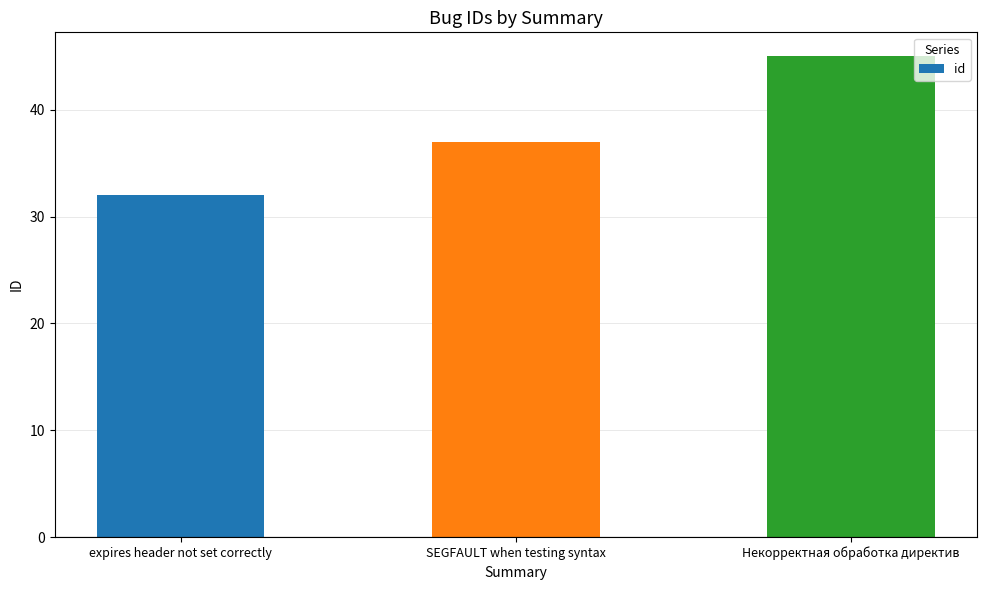

How many bars are there in total?

3